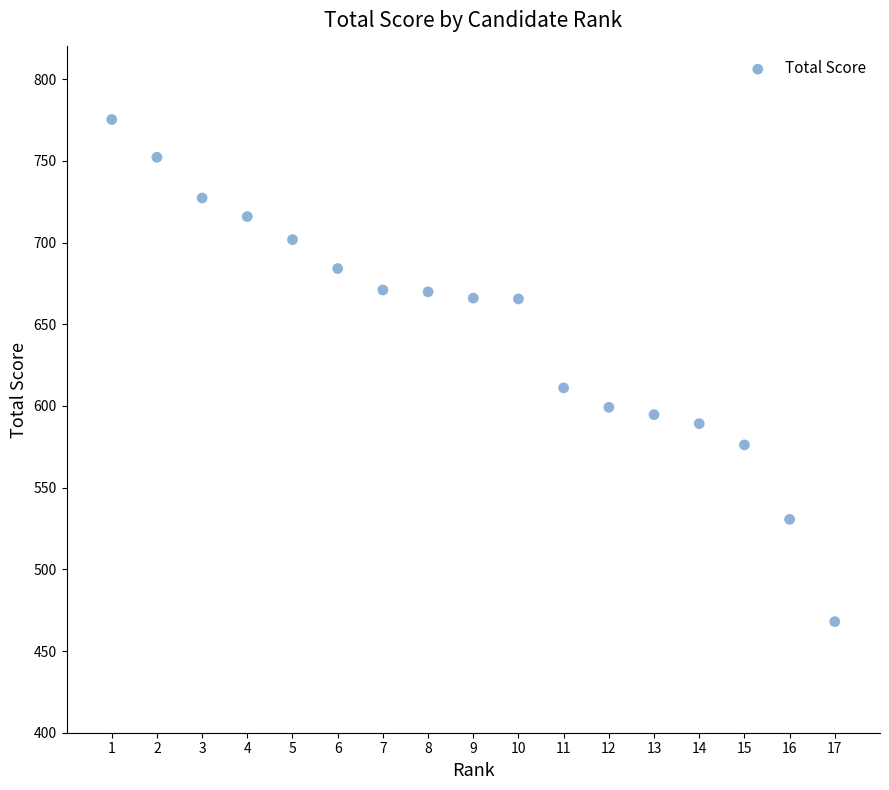

What Y value in the scatter plot is closest to 621?

611.1